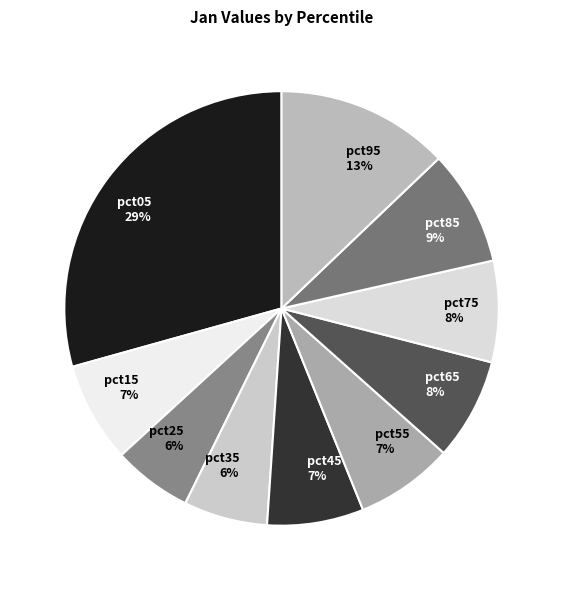

Combined, do pct85 and pct15 account for over 50%?

No